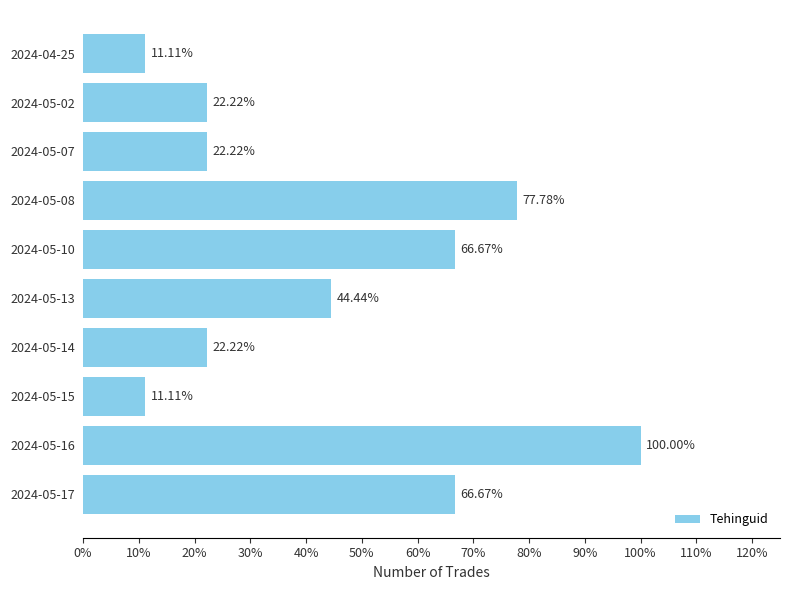

Does the chart contain any negative values?

No